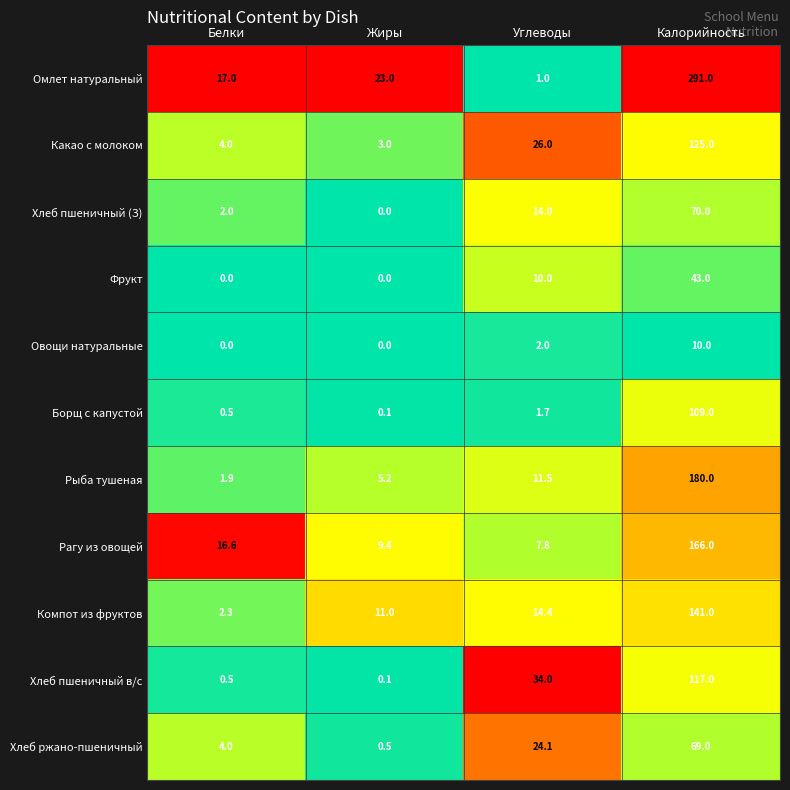

Count the number of categories in the chart.

4